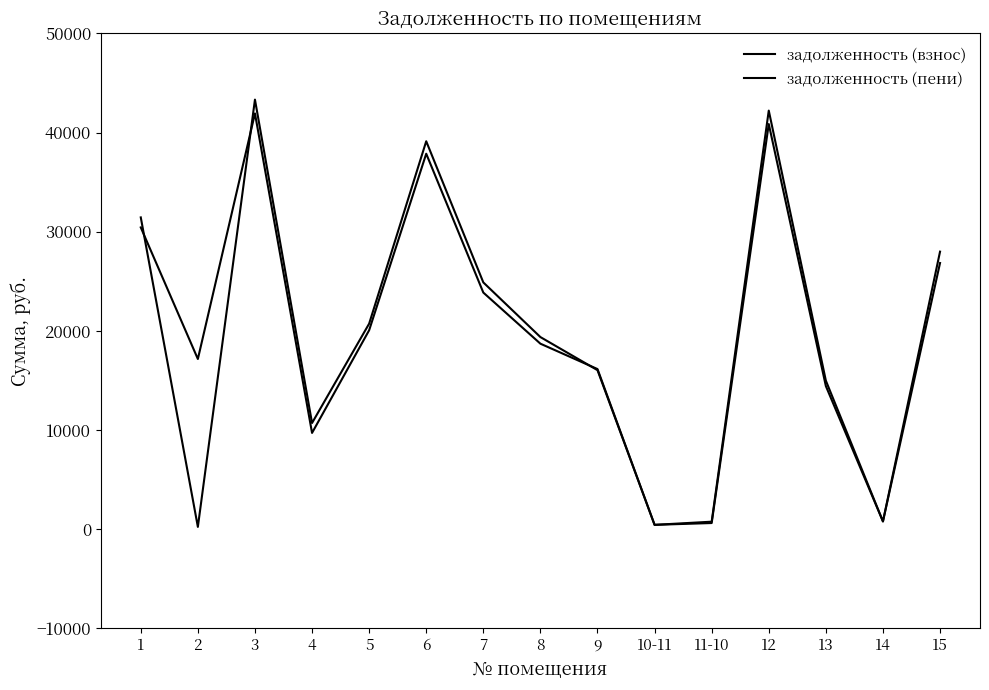

Reading right to left, extract all data points from this chart.

задолженность (взнос): 26843.2	775.4	14428.3	40861.9	611.0	428.6	16143.6	18702.9	23860.4	37866.6	20056.6	9701.4	41931.5	17159.4	30432.5
задолженность (пени): 27988.8	775.4	14977.3	42218.7	746.8	427.8	16030.7	19370.7	24885.1	39124.0	20722.6	10701.3	43323.9	222.6	31443.1